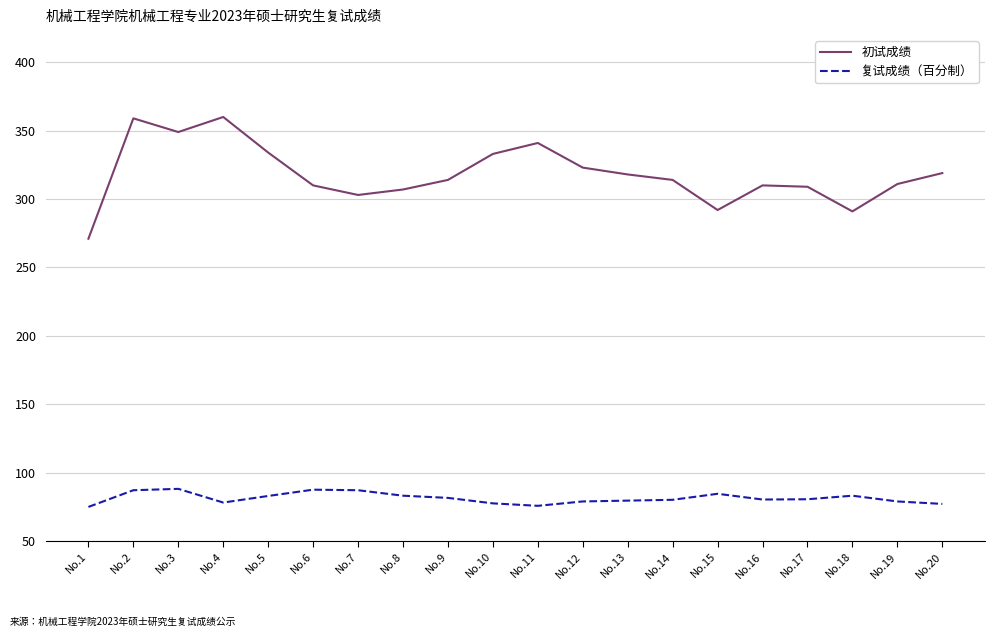

Where is the first local maximum for 初试成绩?

No.2